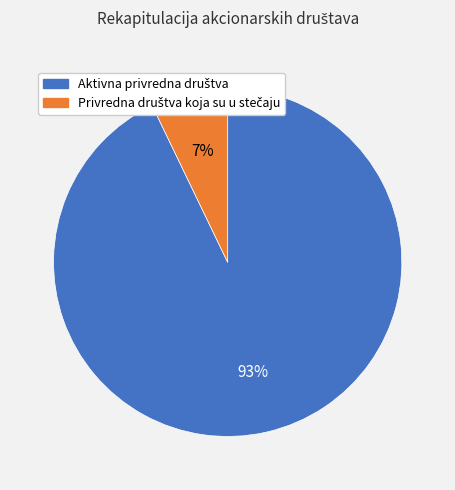

Is there any slice that represents more than half of the pie?

Yes